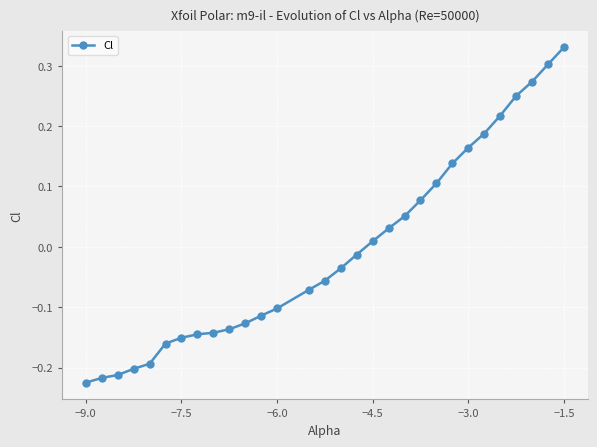

Count the number of data series in this chart.

1